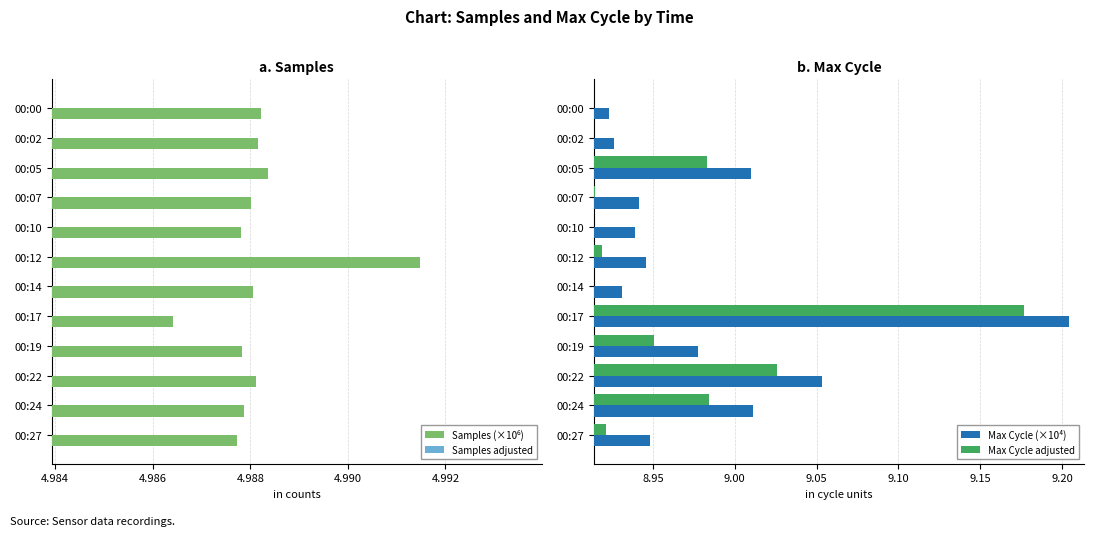

What is the difference between the highest and lowest values at 00:22?

4.1